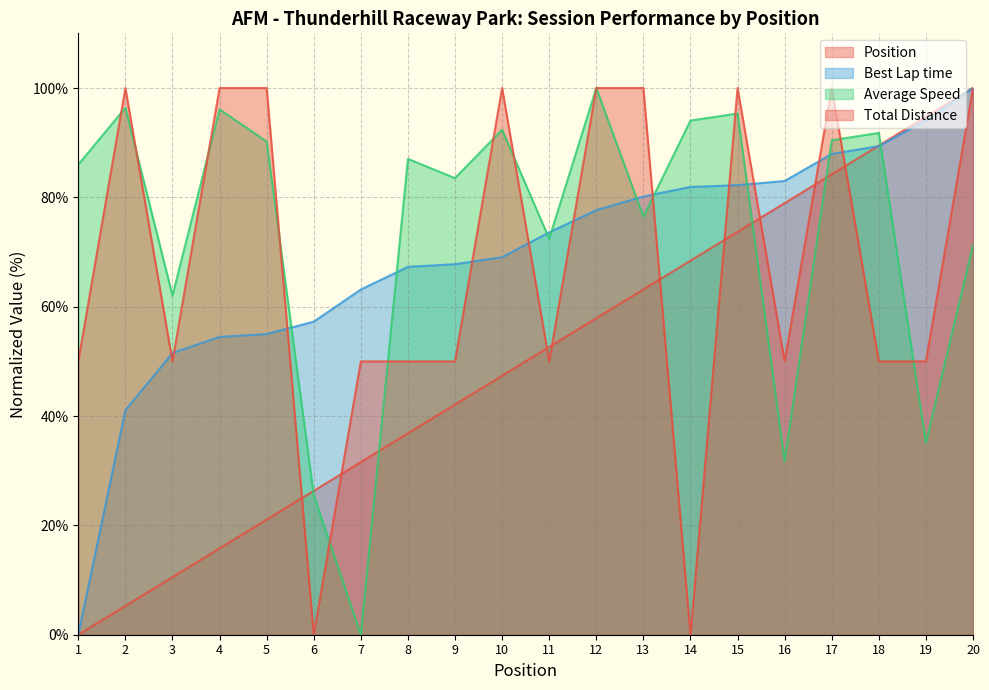

List the labels in order of Total Distance value, smallest first.

6, 14, 1, 3, 7, 8, 9, 11, 16, 18, 19, 2, 4, 5, 10, 12, 13, 15, 17, 20